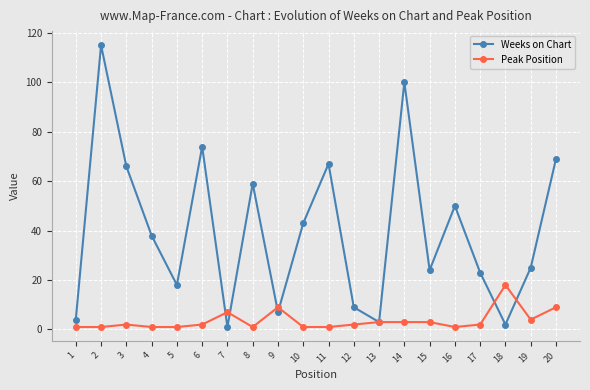

At which label does Peak Position reach its peak?

18